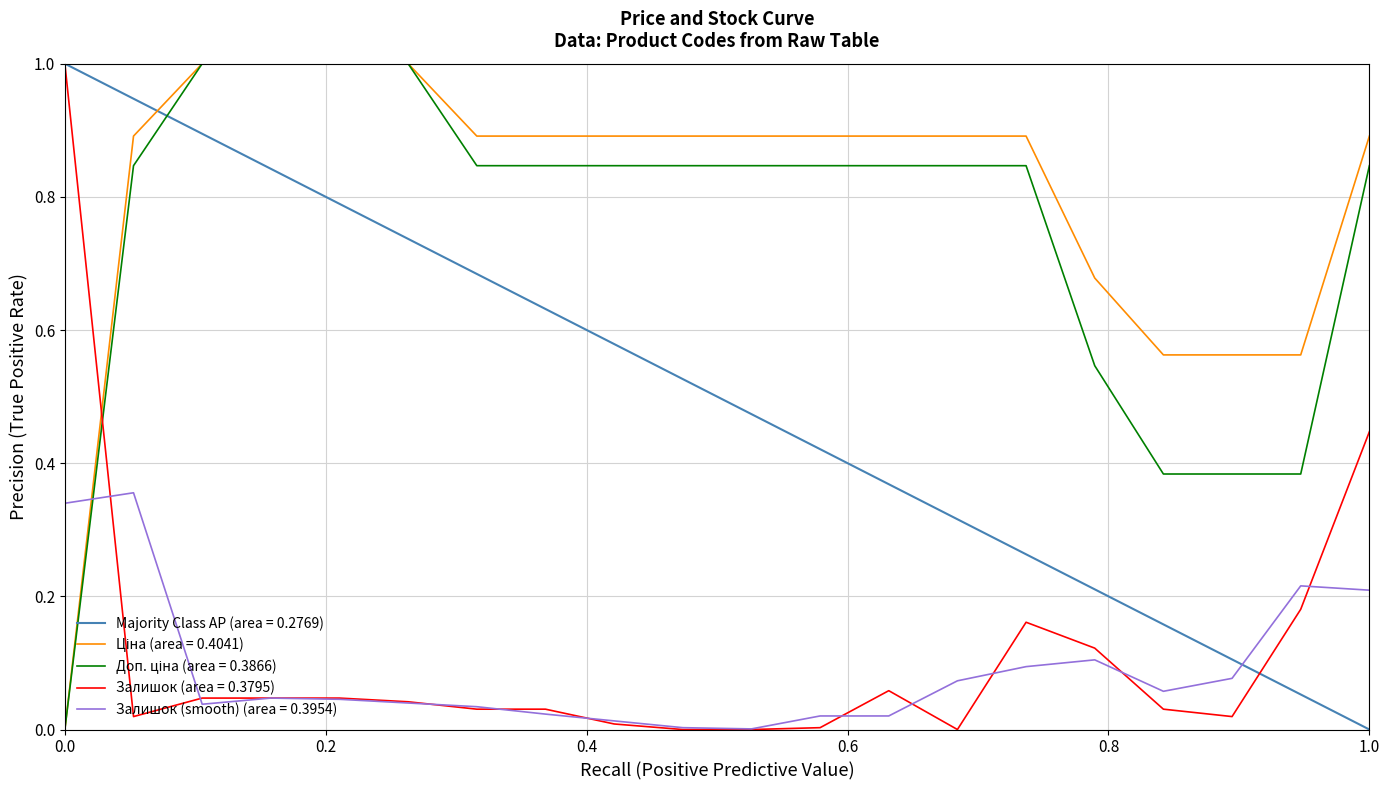

Which series ends up on top after the final intersection of Залишок and Ціна?

Ціна